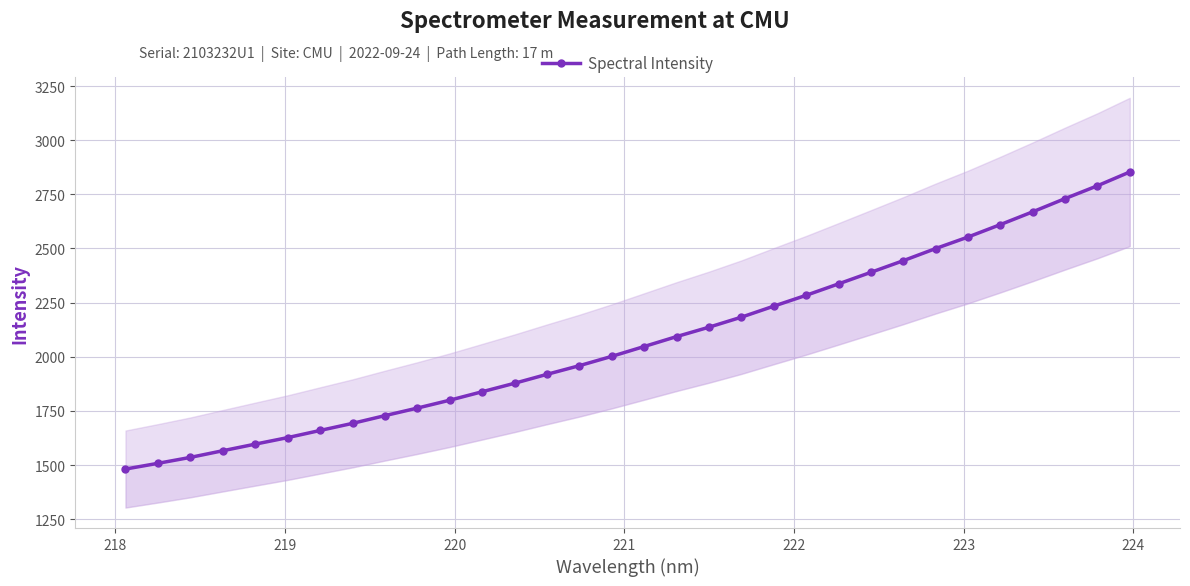

What is the difference between the maximum and minimum values?

1371.6